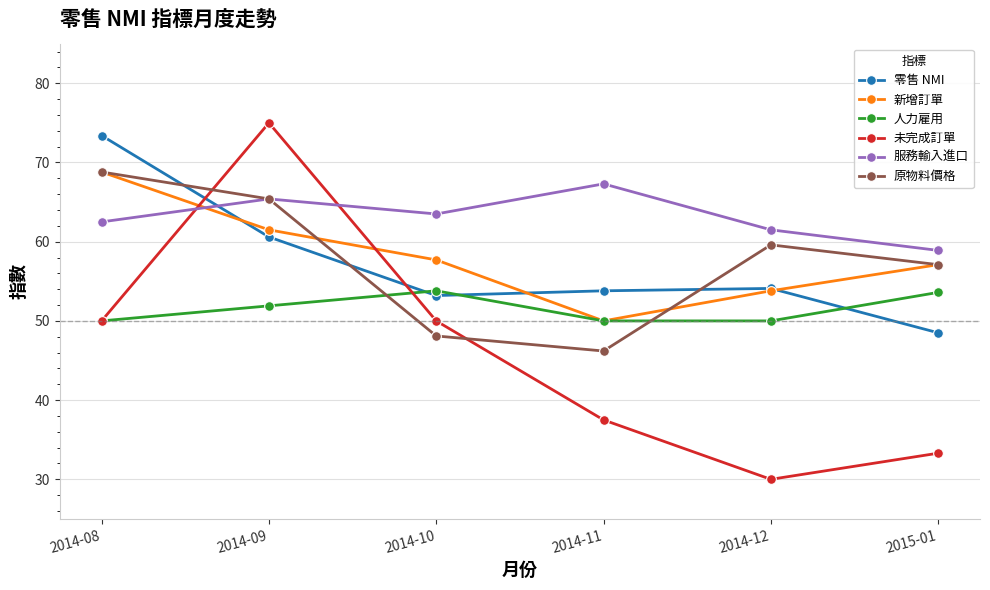

Where is the first local maximum for 服務輸入進口?

2014-09